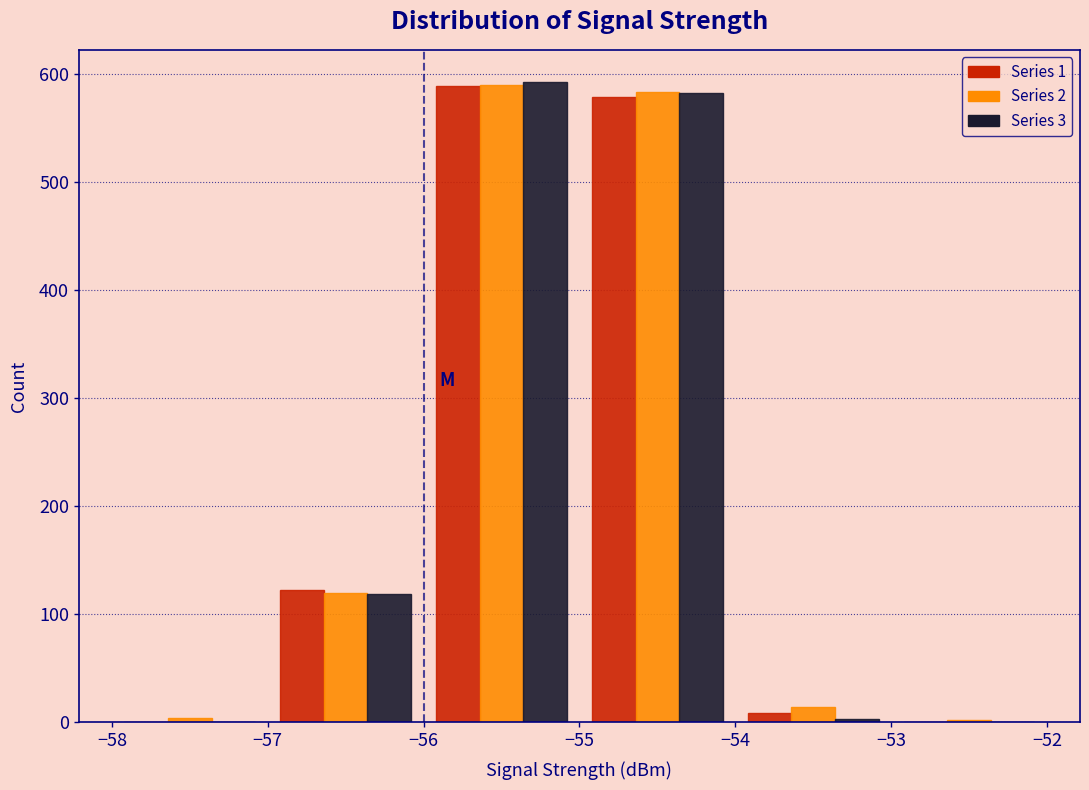

In the Series 1 series, which range on the x-axis has the tallest bar?

-56 to -55